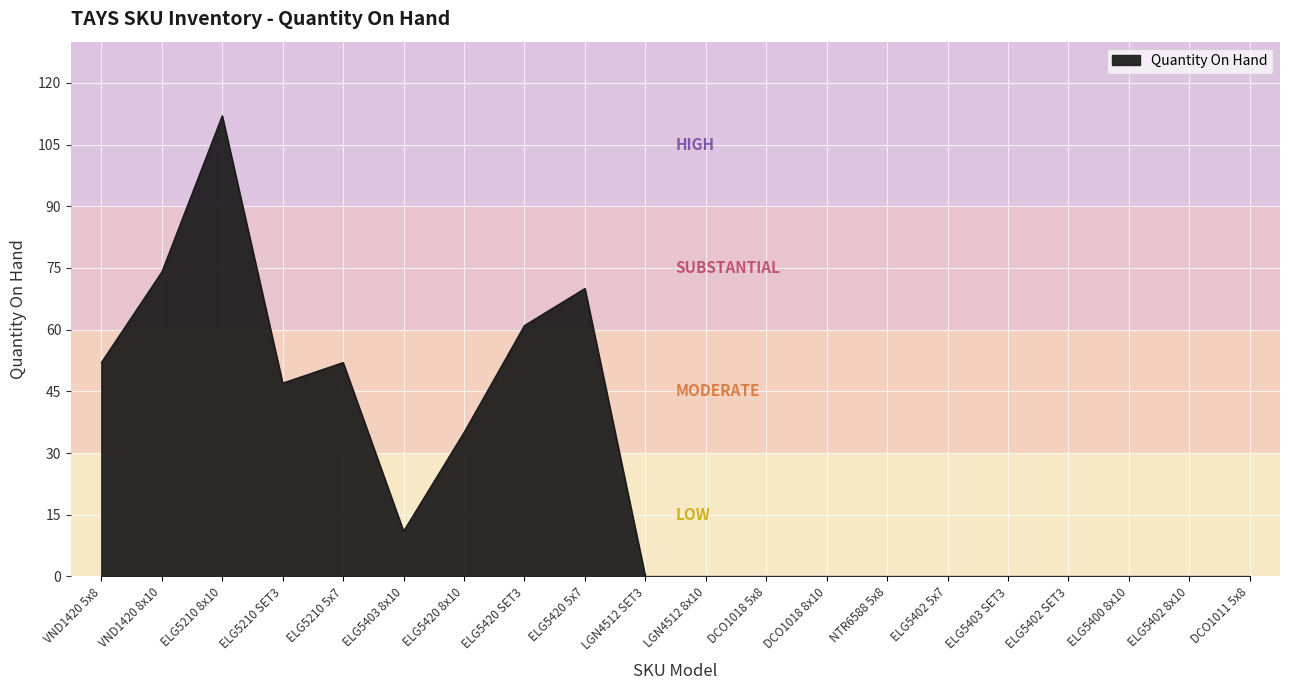

Where is the first local maximum?

ELG5210 8x10